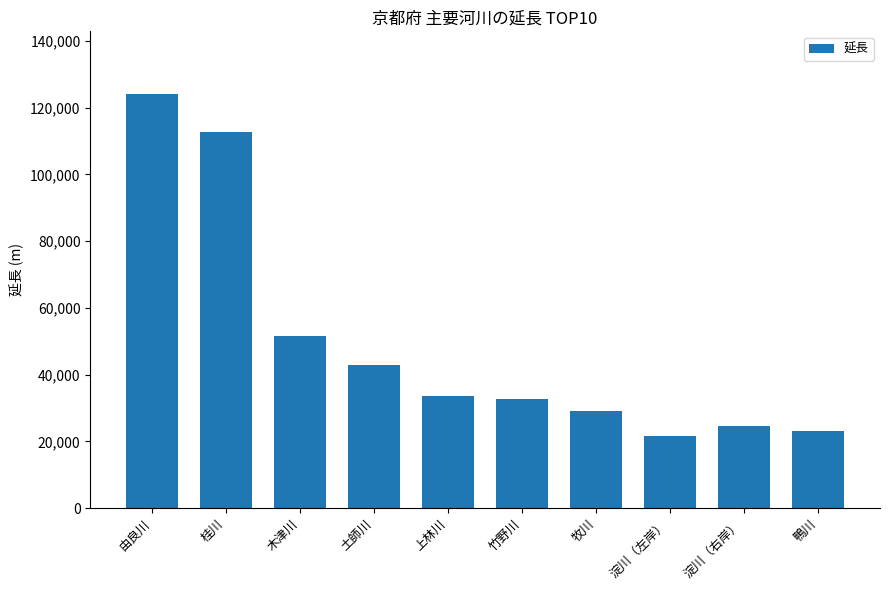

What is the label of the 9th bar from the right?

桂川